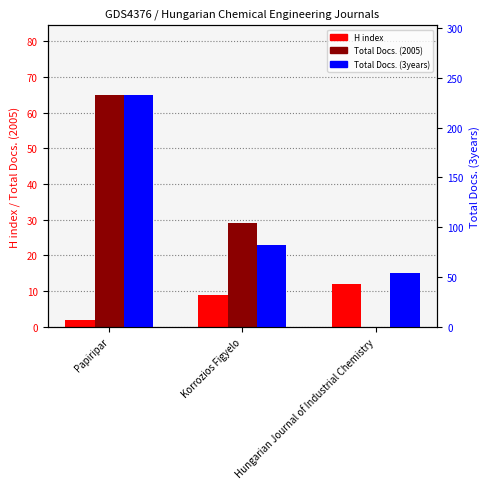

Reading left to right, what are all the values shown in this chart?

H index: Papiripar=2	Korrozios Figyelo=9	Hungarian Journal of Industrial Chemistry=12
Total Docs. (2005): Papiripar=65	Korrozios Figyelo=29	Hungarian Journal of Industrial Chemistry=0
Total Docs. (3years): Papiripar=233	Korrozios Figyelo=82	Hungarian Journal of Industrial Chemistry=54